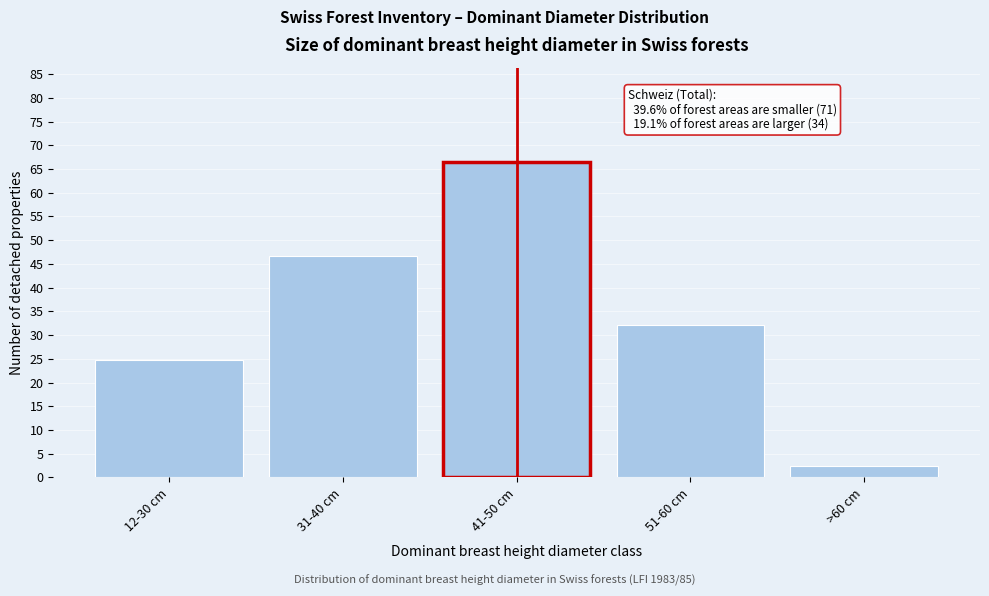

Reading left to right, what are all the values shown in this chart?

12-30 cm=24.7	31-40 cm=46.6	41-50 cm=66.4	51-60 cm=32.0	>60 cm=2.3